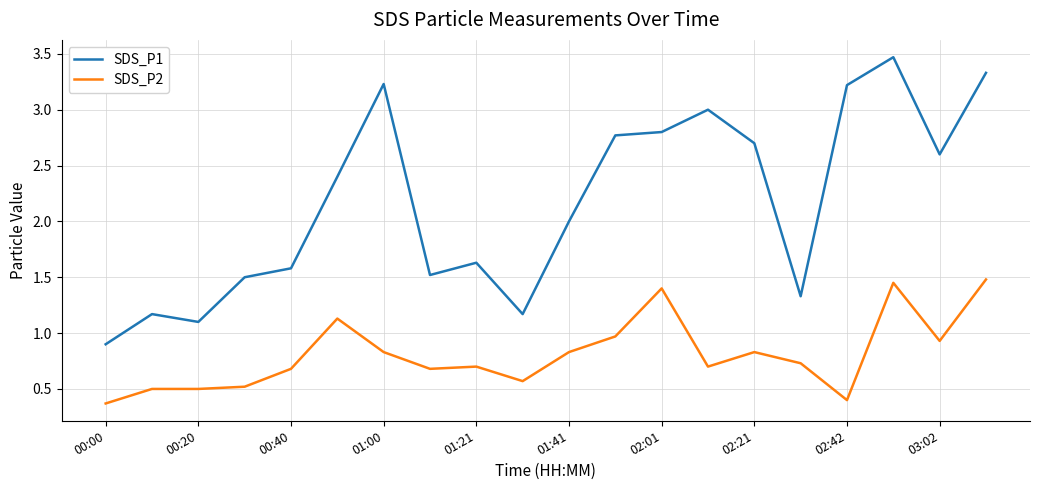

What is the difference between the maximum and minimum values in the SDS_P1 series?

2.6